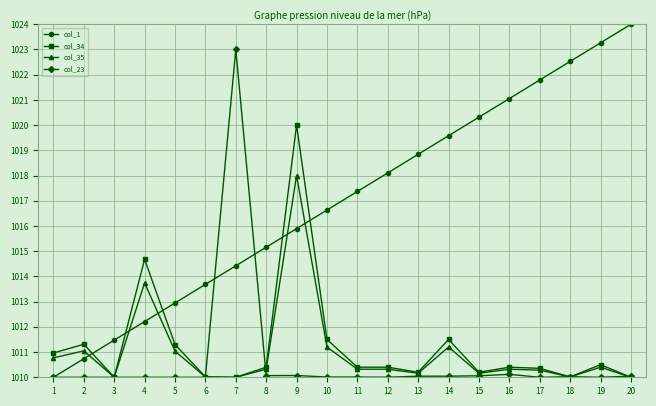

Is the value of col_34 at 16 greater than the value of col_35 at 3?

Yes